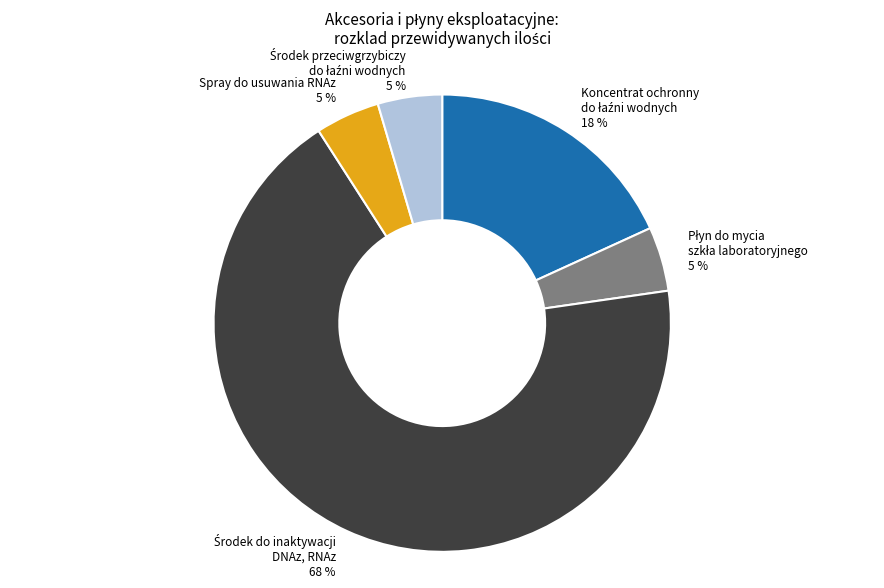

How many segments does this pie chart have?

5